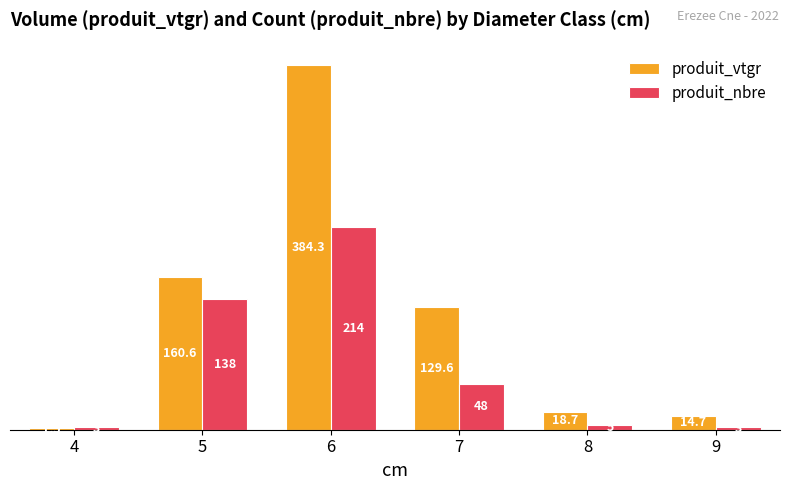

What is the maximum value shown in the chart?

384.3